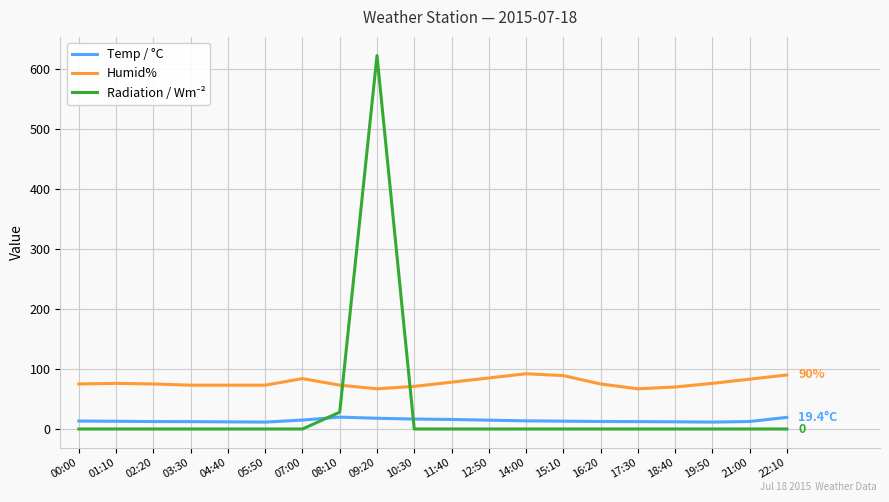

Is it true that Temp / °C equals 14.9 at 07:00?

True